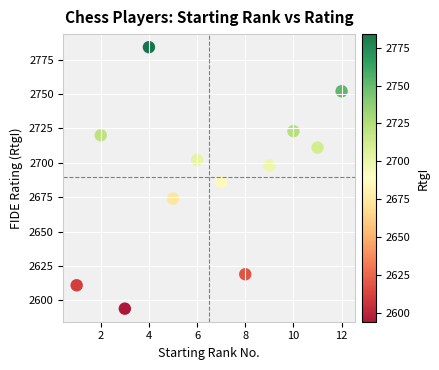

What Y value in the scatter plot is closest to 2689?

2686